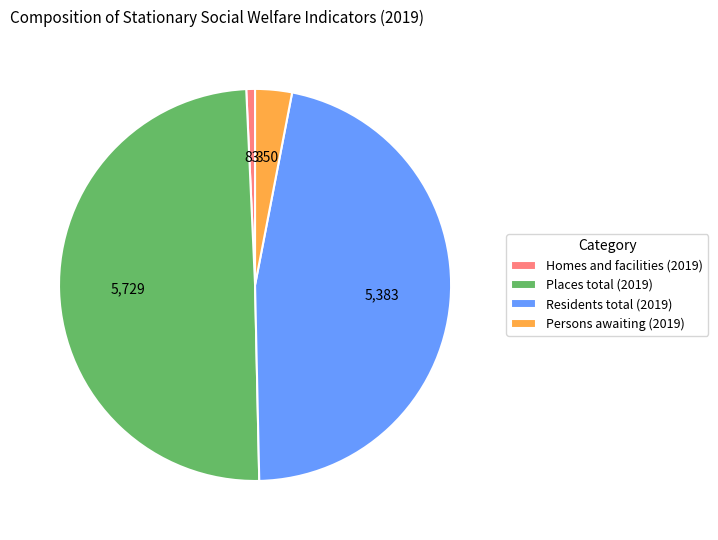

Is there any slice that represents more than half of the pie?

No